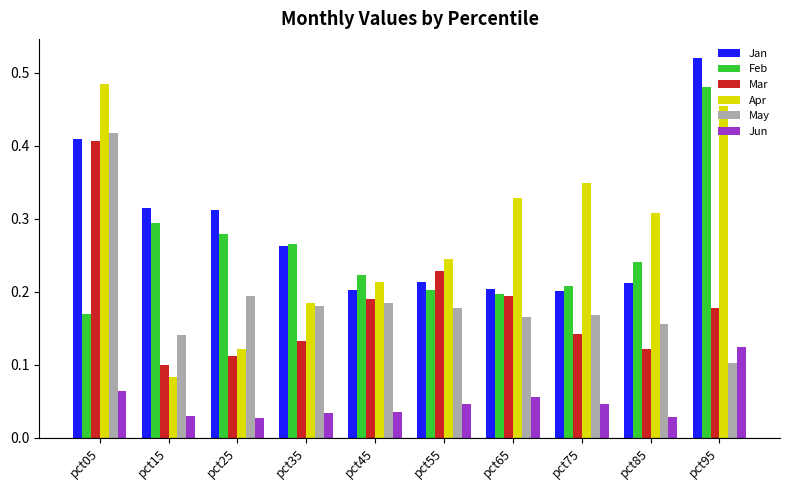

What is the sum of the Apr values at pct95 and pct35?

0.6